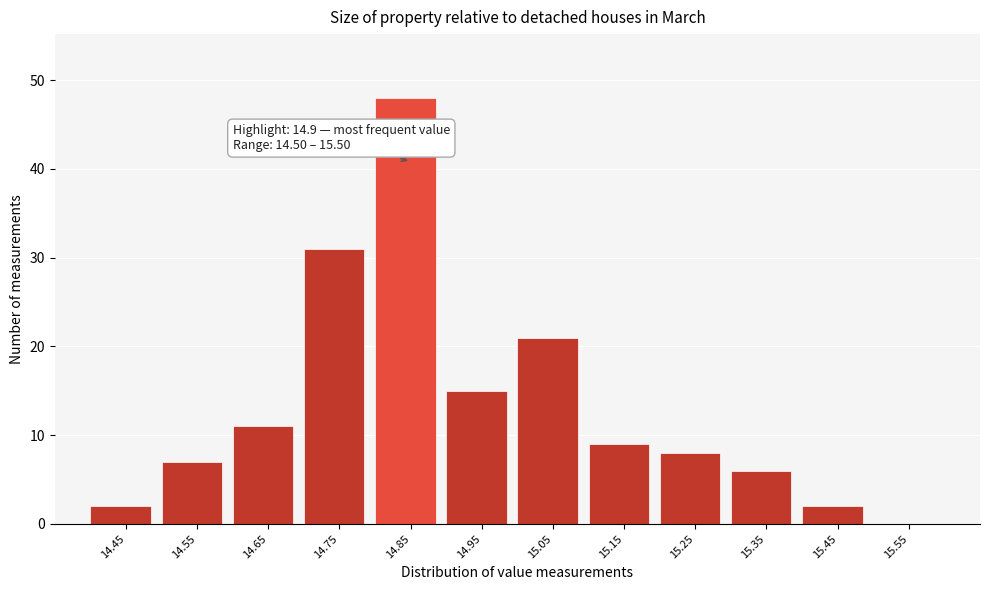

Reading right to left, extract all data points from this chart.

15.55=0	15.45=2	15.35=6	15.25=8	15.15=9	15.05=21	14.95=15	14.85=48	14.75=31	14.65=11	14.55=7	14.45=2